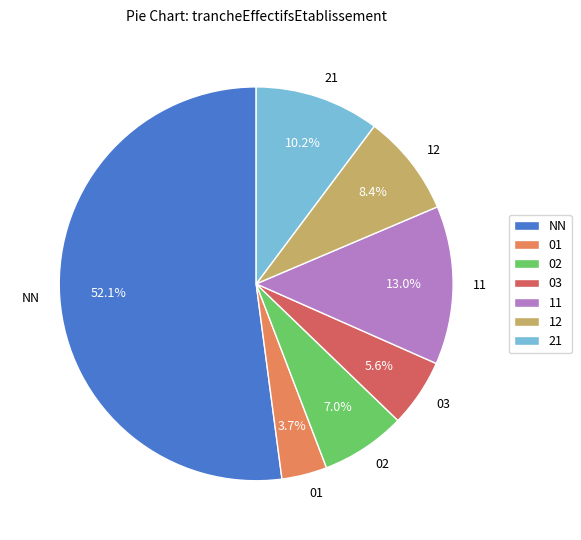

Count the number of slices in the pie.

7